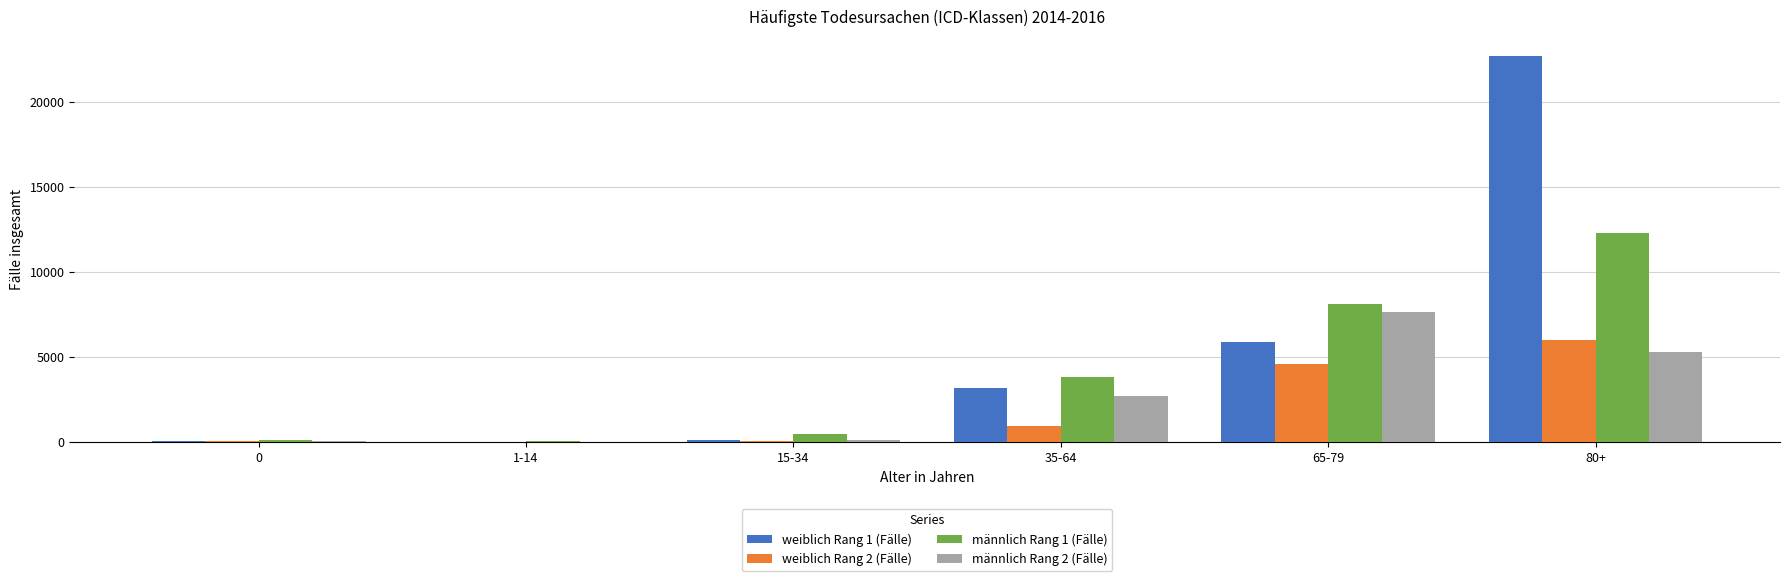

At which category does the chart reach its peak across all series?

80+